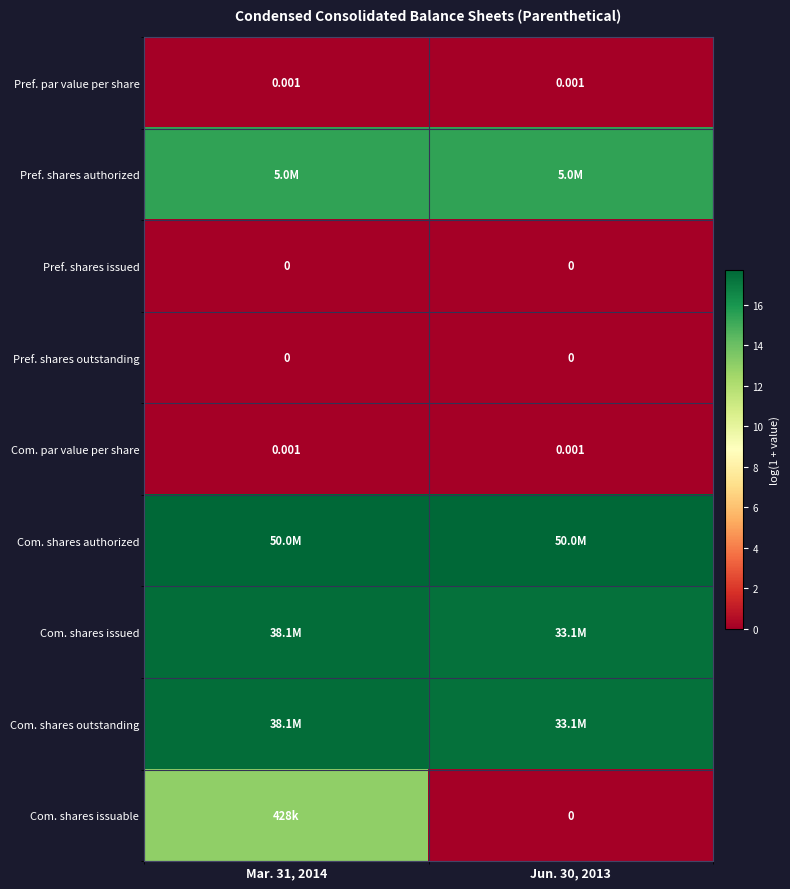

What value does the Com. shares issuable series have at Mar. 31, 2014?

13.0